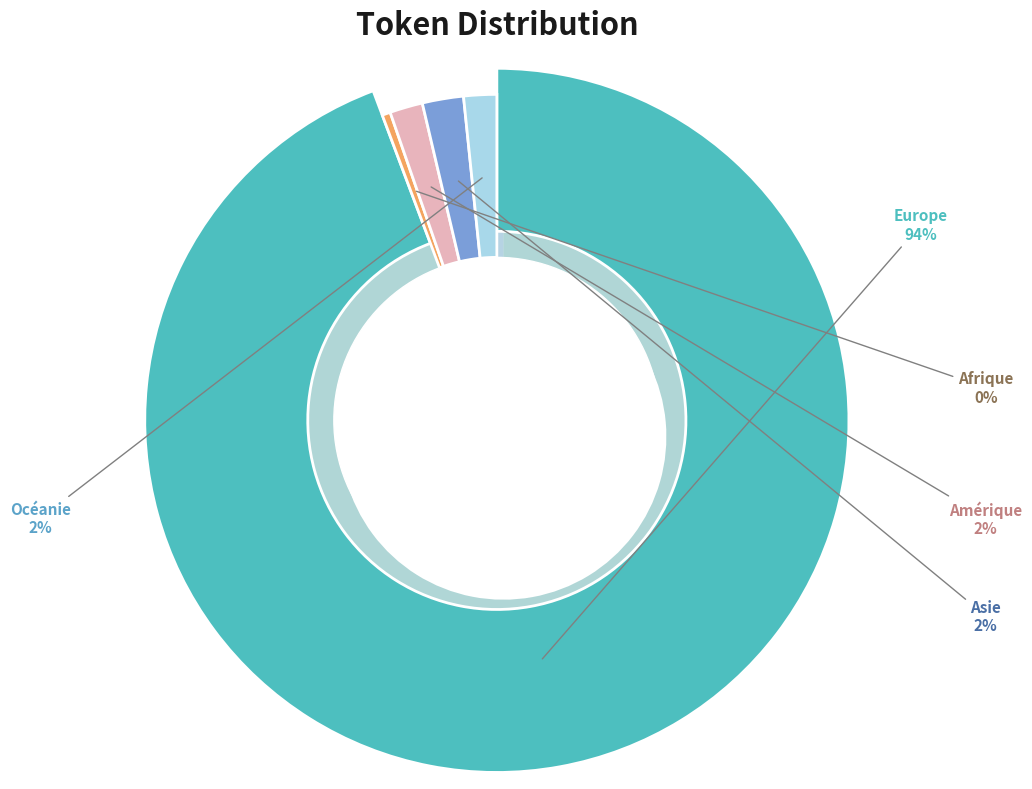

Rank the categories by value from lowest to highest.

Afrique, Amérique, Océanie, Asie, Europe